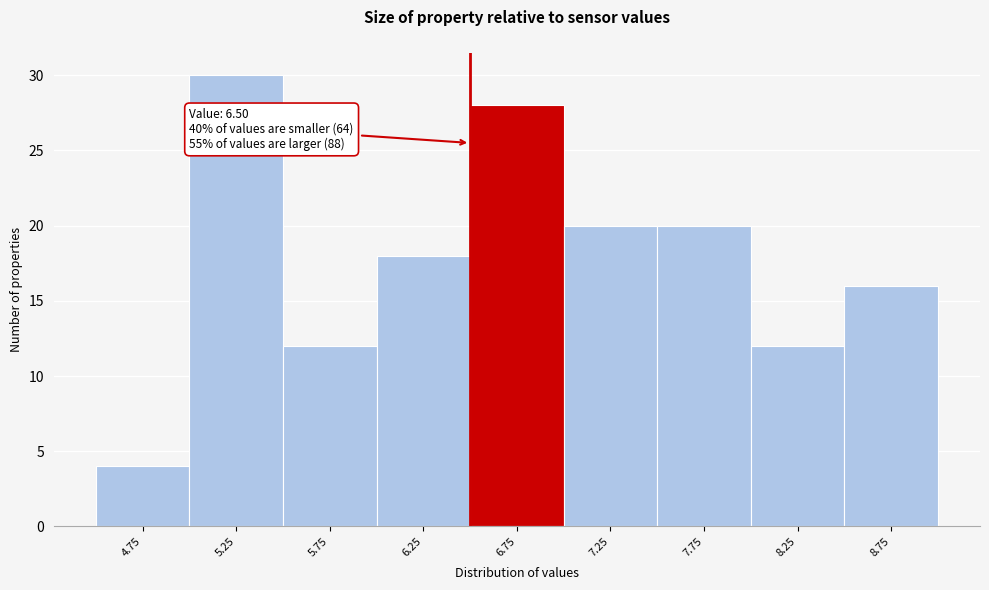

Over which range of the x-axis is the bar tallest?

5.0 to 5.5